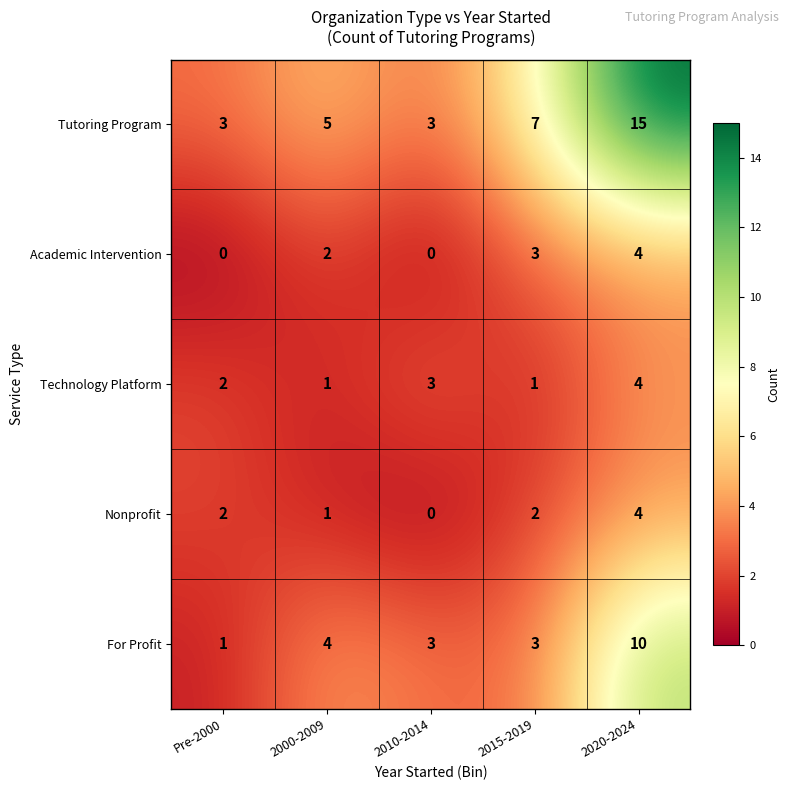

Which category has the highest value in the Nonprofit series?

2020-2024